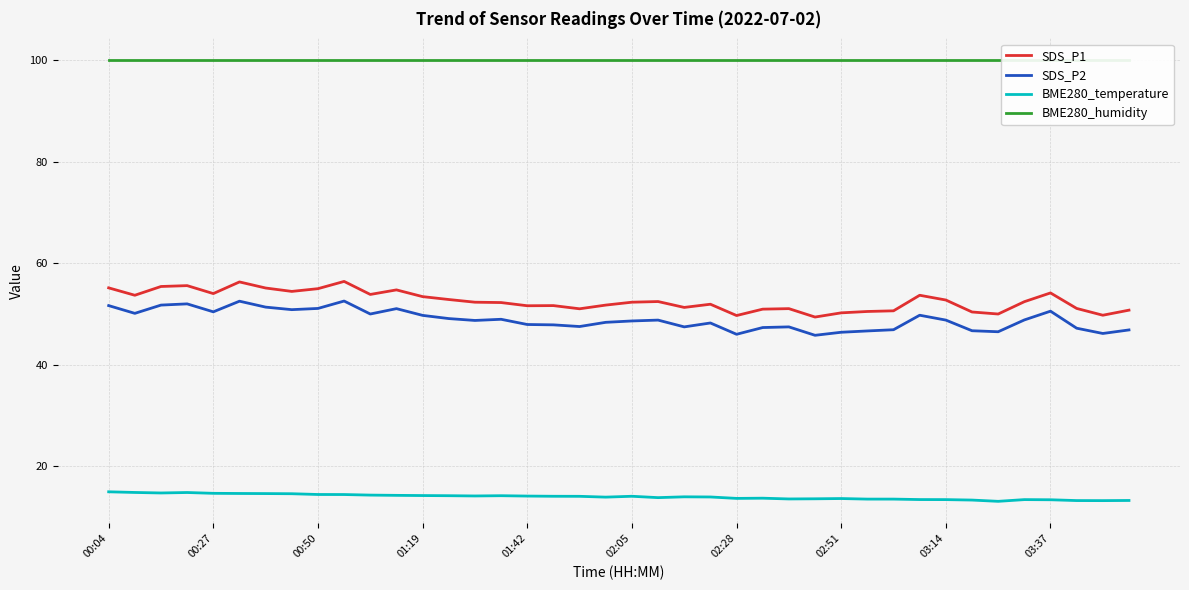

True or false: SDS_P1 has a value of 49.7 at 38.

True